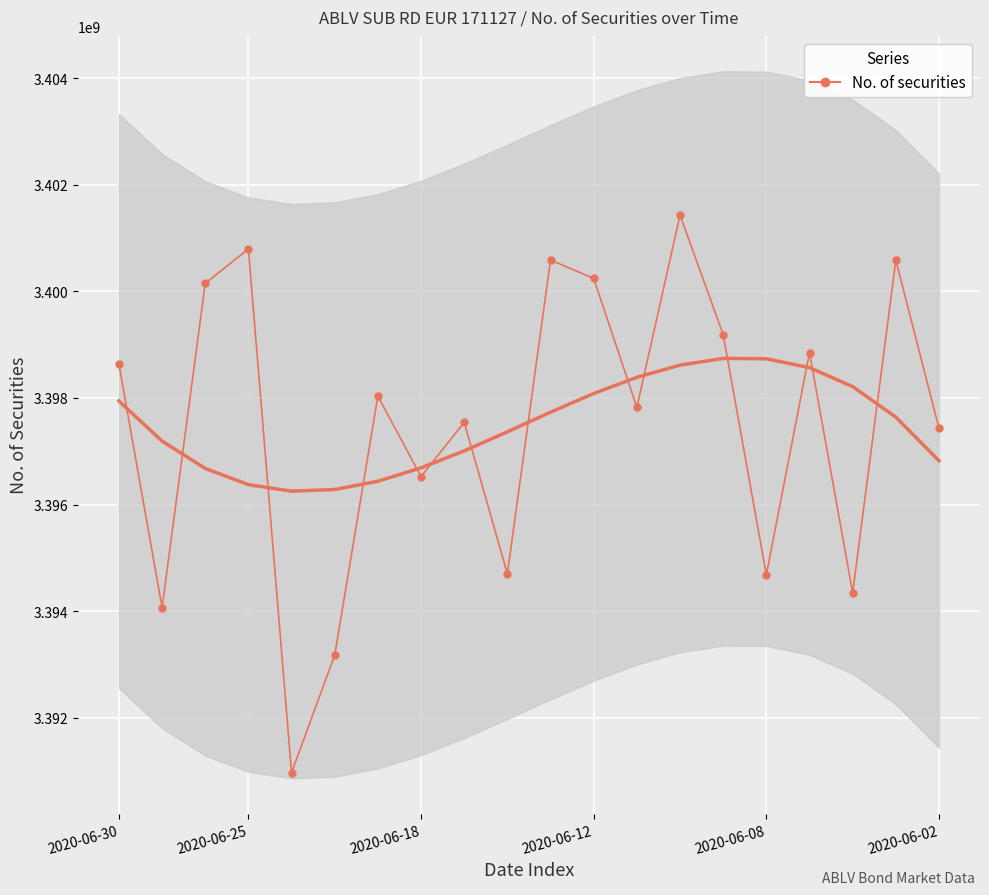

How many lines are shown in the chart?

1